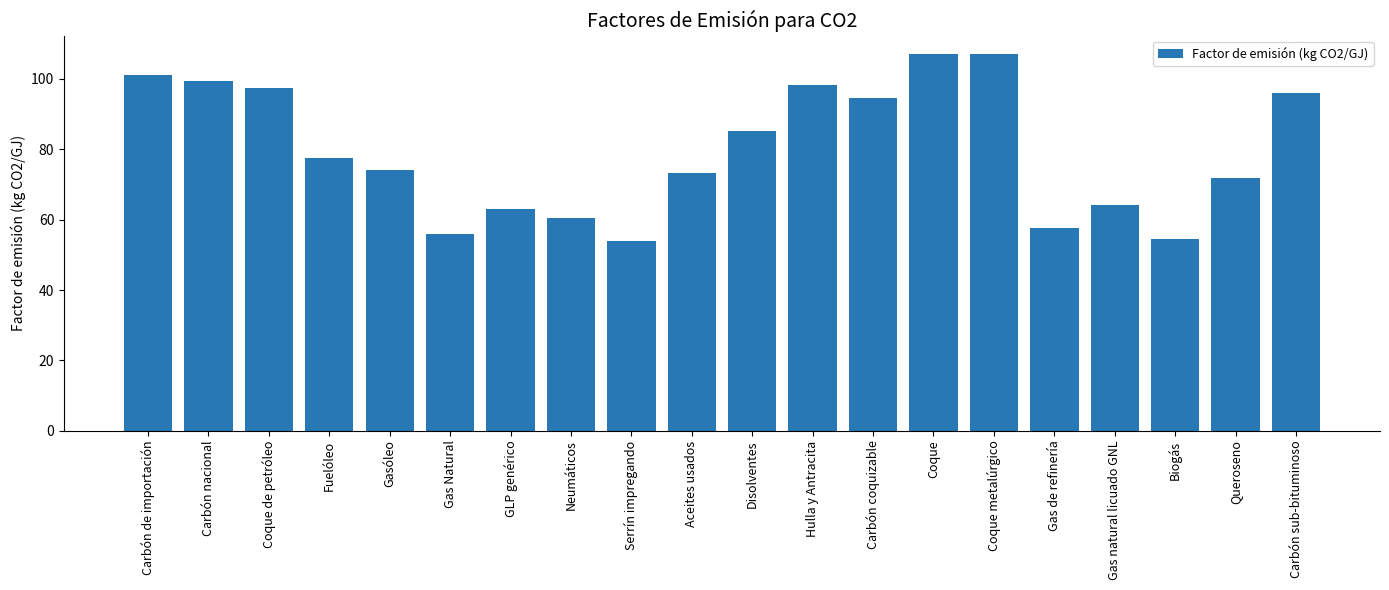

True or false: the data shows 65.0 at Carbón coquizable.

False